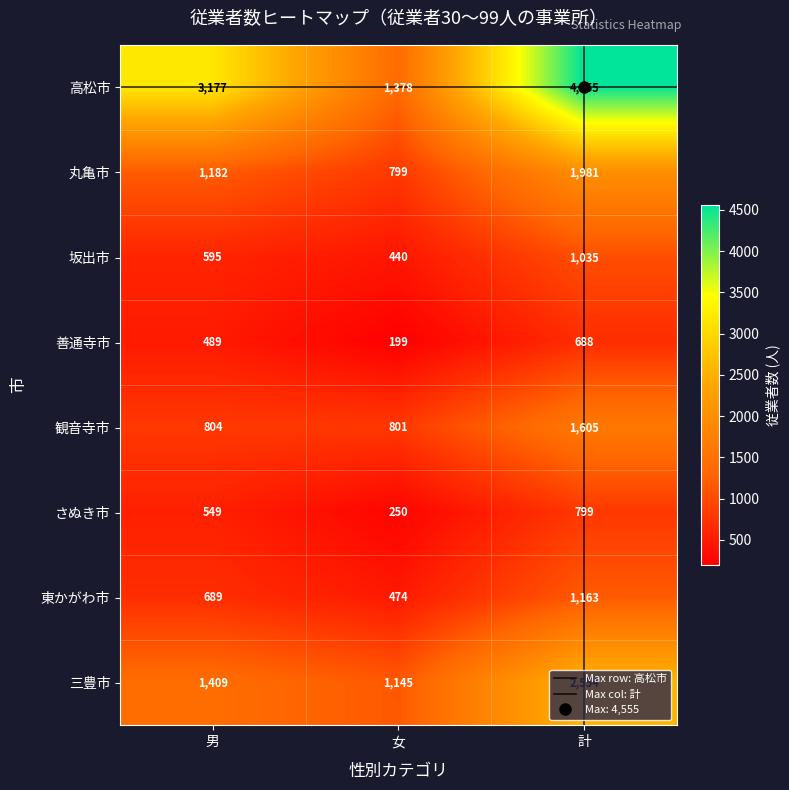

What is the maximum value shown in the chart?

4555